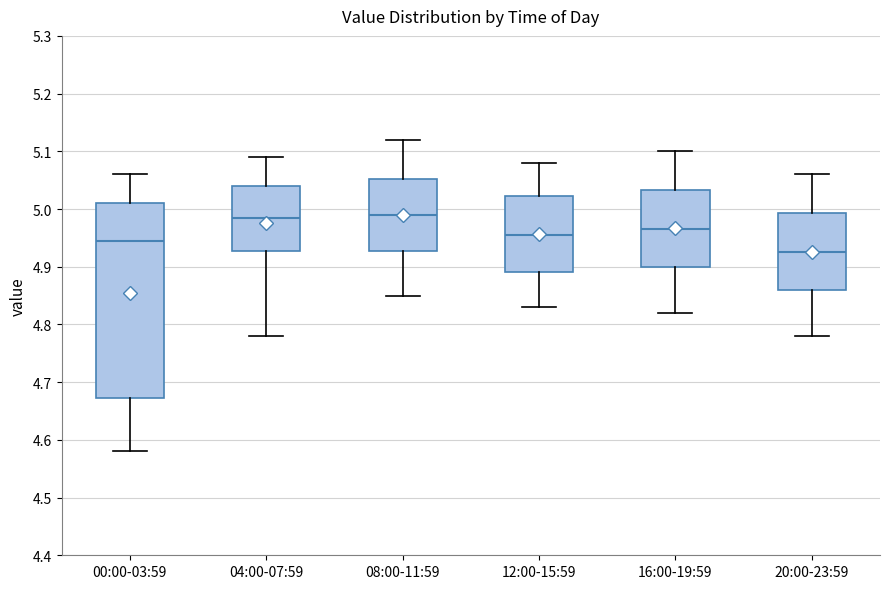

Comparing the boxes themselves (not the whiskers), which one is the tallest?

00:00-03:59